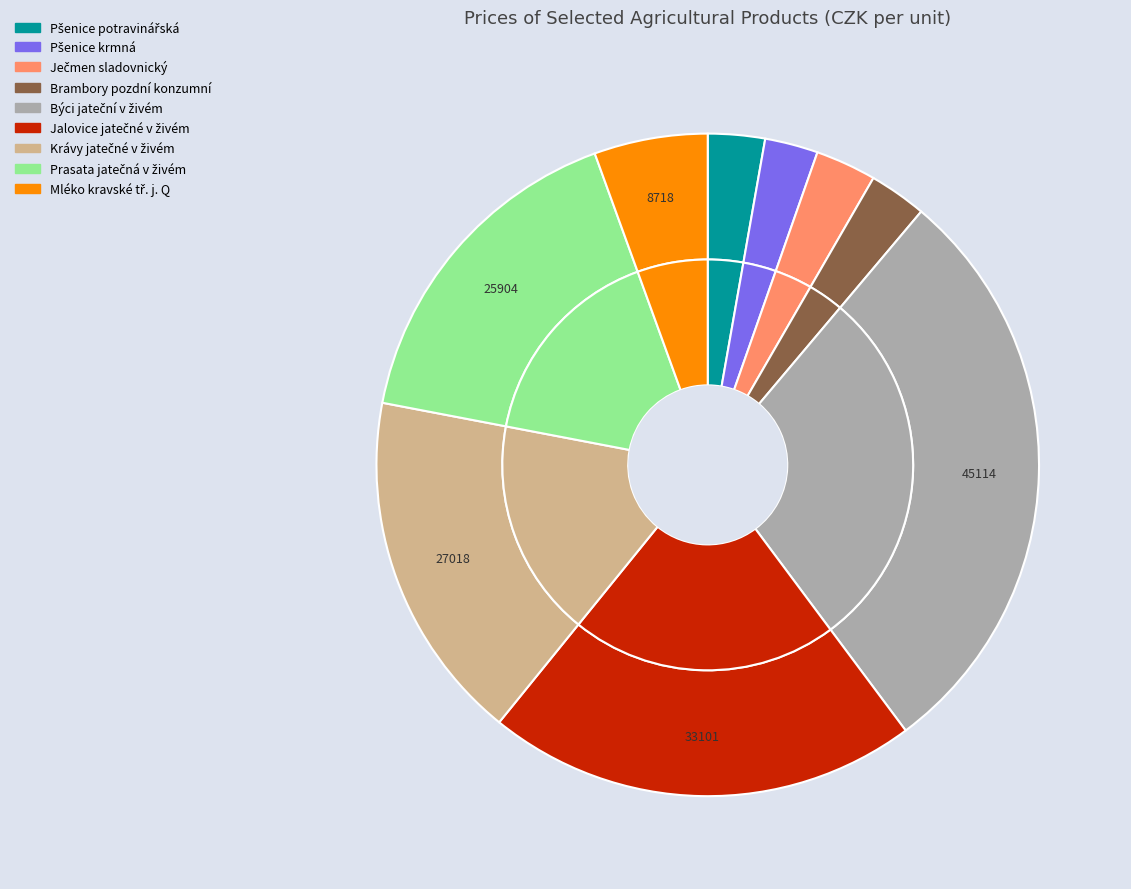

To the nearest percent, what portion does Jalovice jatečné v živém represent?

21%